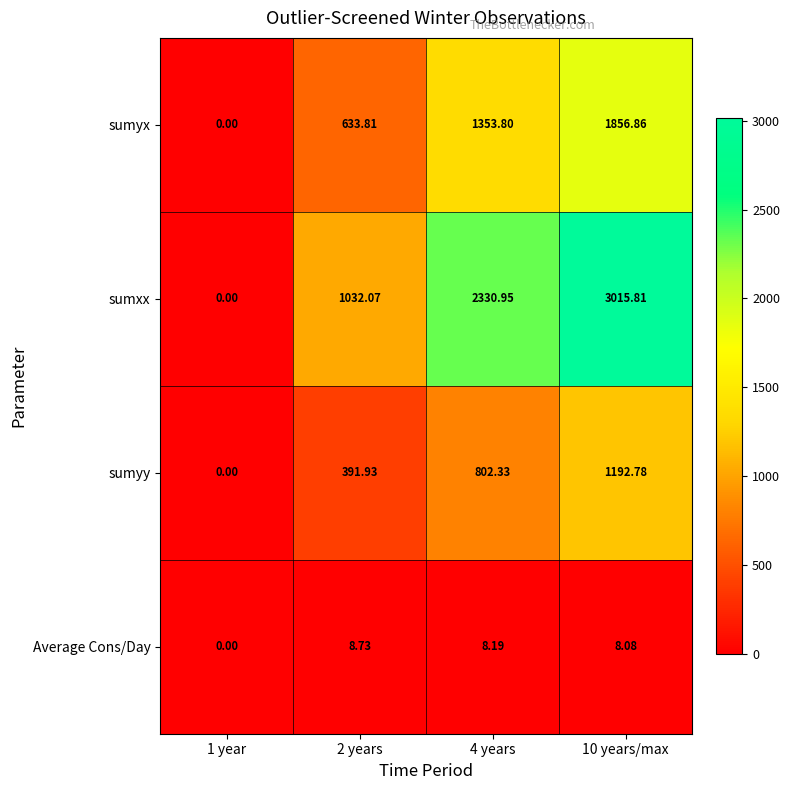

Which series has the widest spread of values?

sumxx